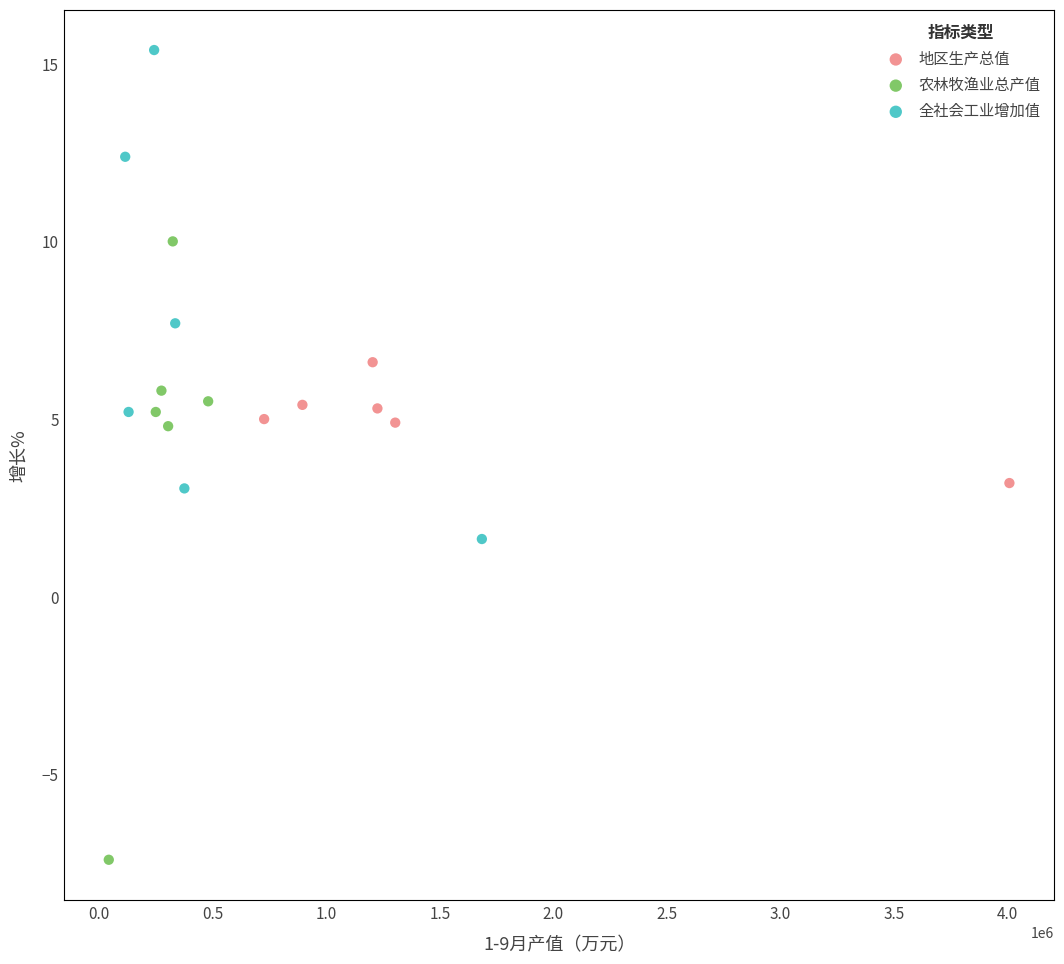

Which series has the largest Y range (max minus min)?

农林牧渔业总产值